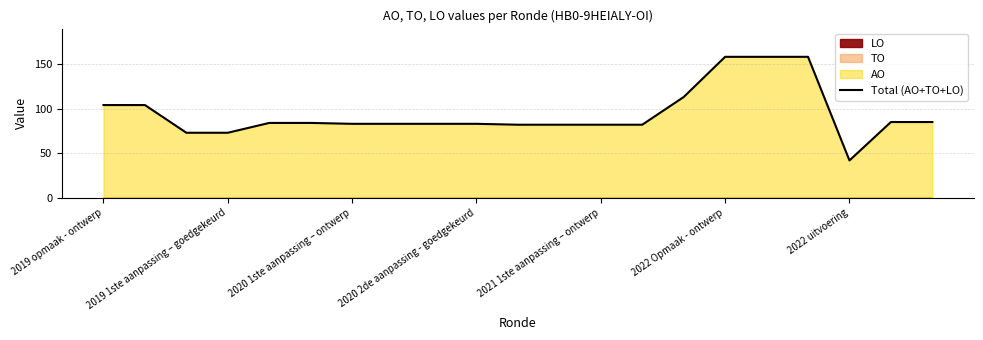

True or false: there are more than 1 points higher than both neighbors.

False